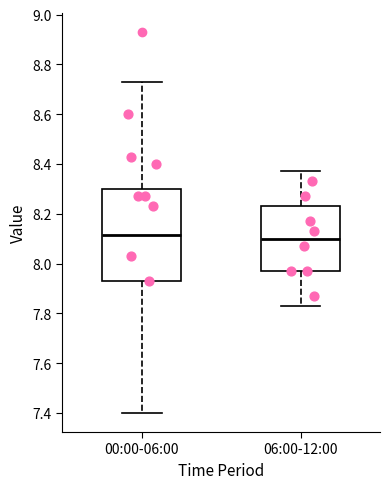

Where is the upper edge of the box for 06:00-12:00 on the y-axis? The values are not printed on the chart, so give them approximately, as read against the axis.

8.24